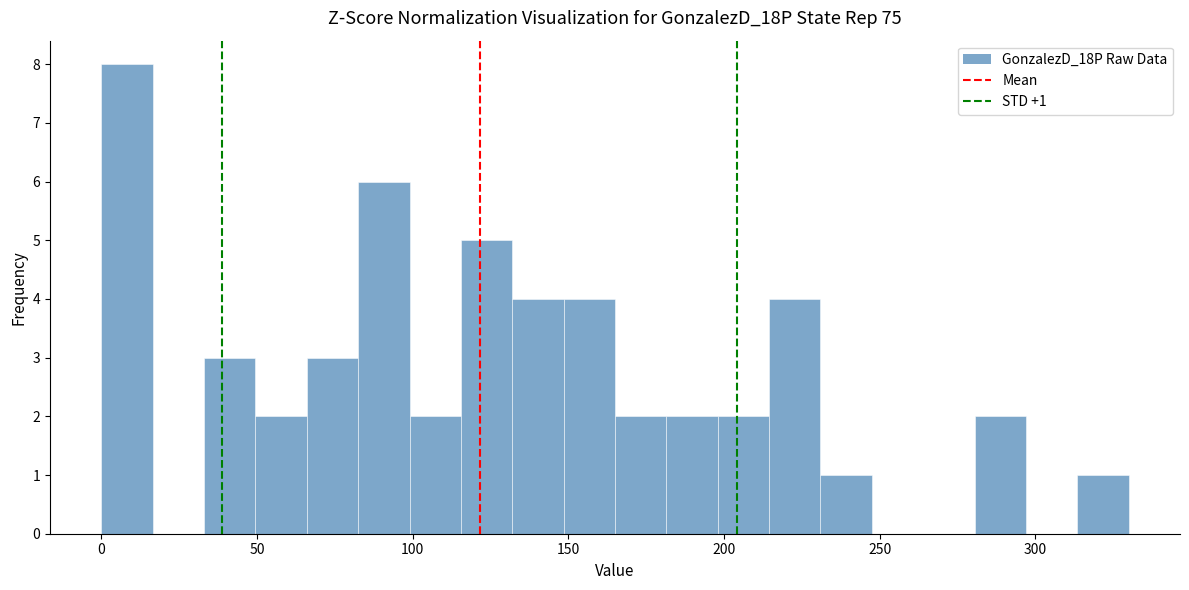

Read against the x-axis, roughly where is the centre of the tallest bar?

10